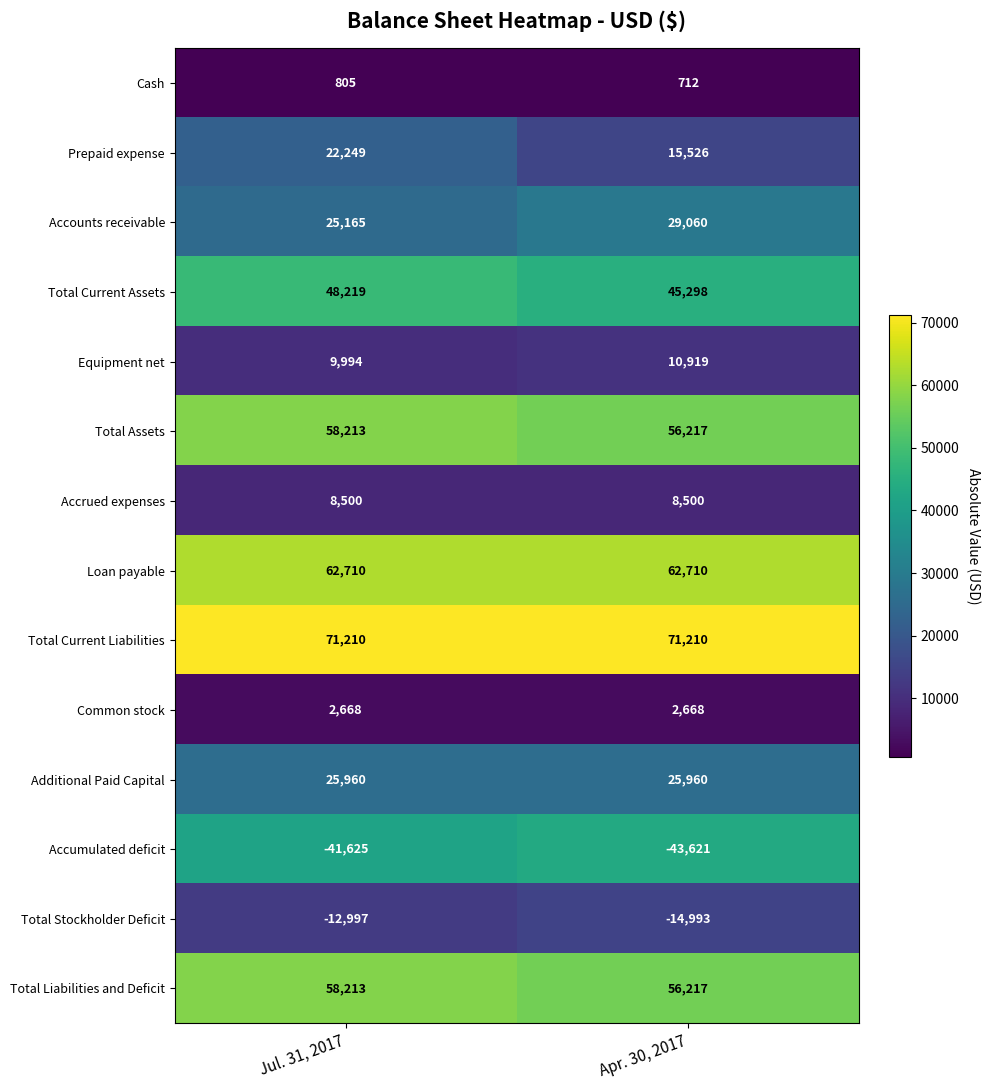

What is the total value across all series at Apr. 30, 2017?

326383